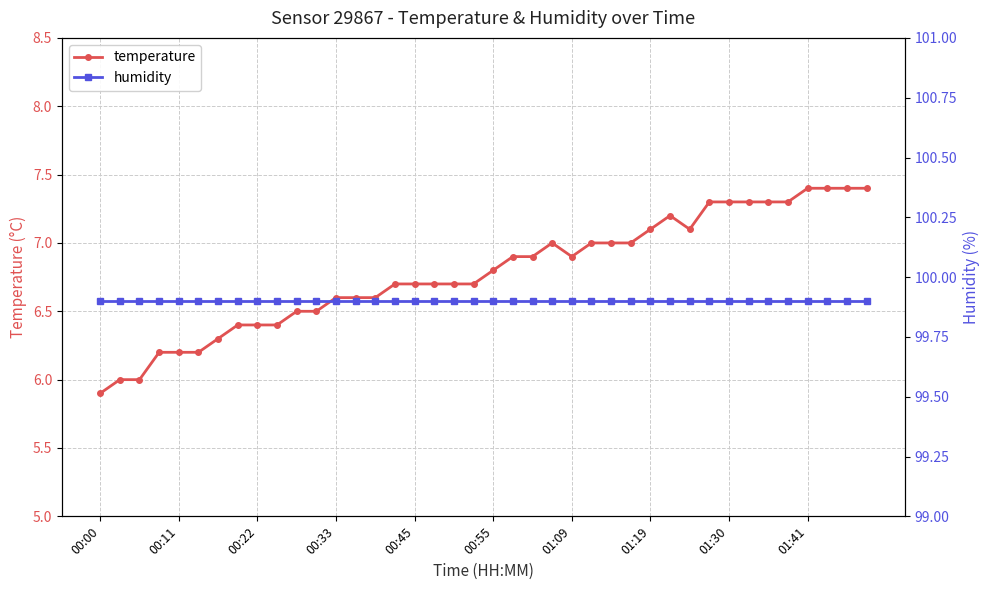

Which category has the lowest value across all series?

00:00